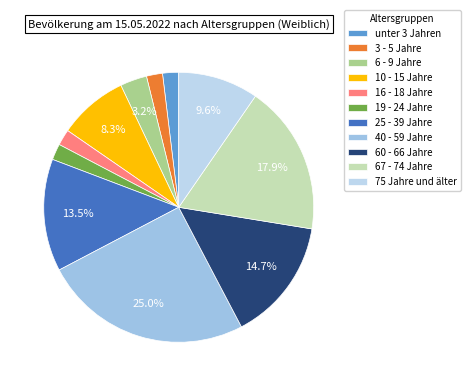

The 40 - 59 Jahre slice represents 25% of the pie. True or false?

True